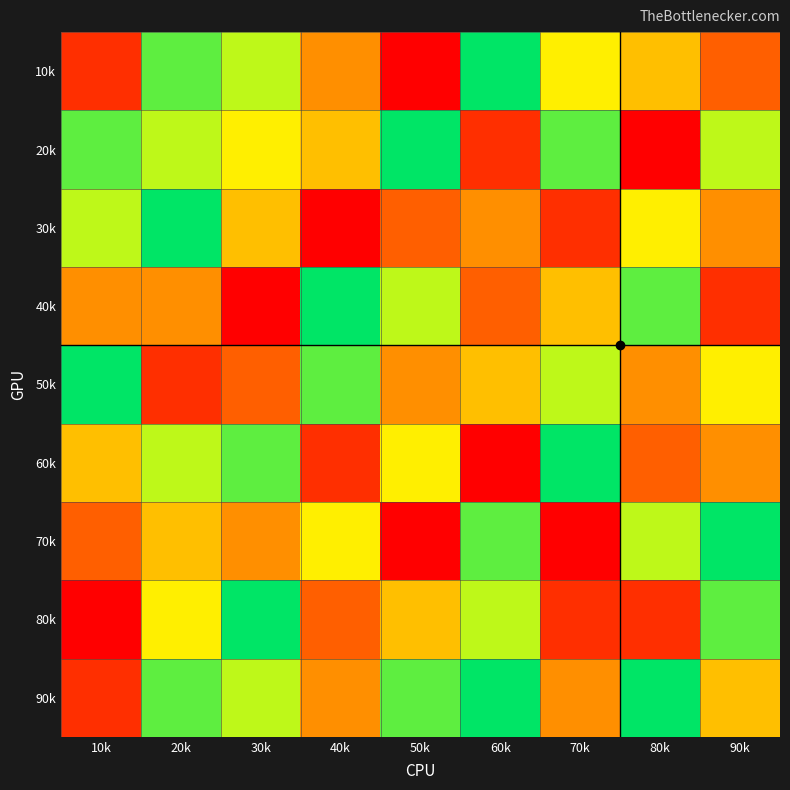

List the series in order of their peak value, highest first.

10k, 20k, 30k, 40k, 50k, 60k, 70k, 80k, 90k